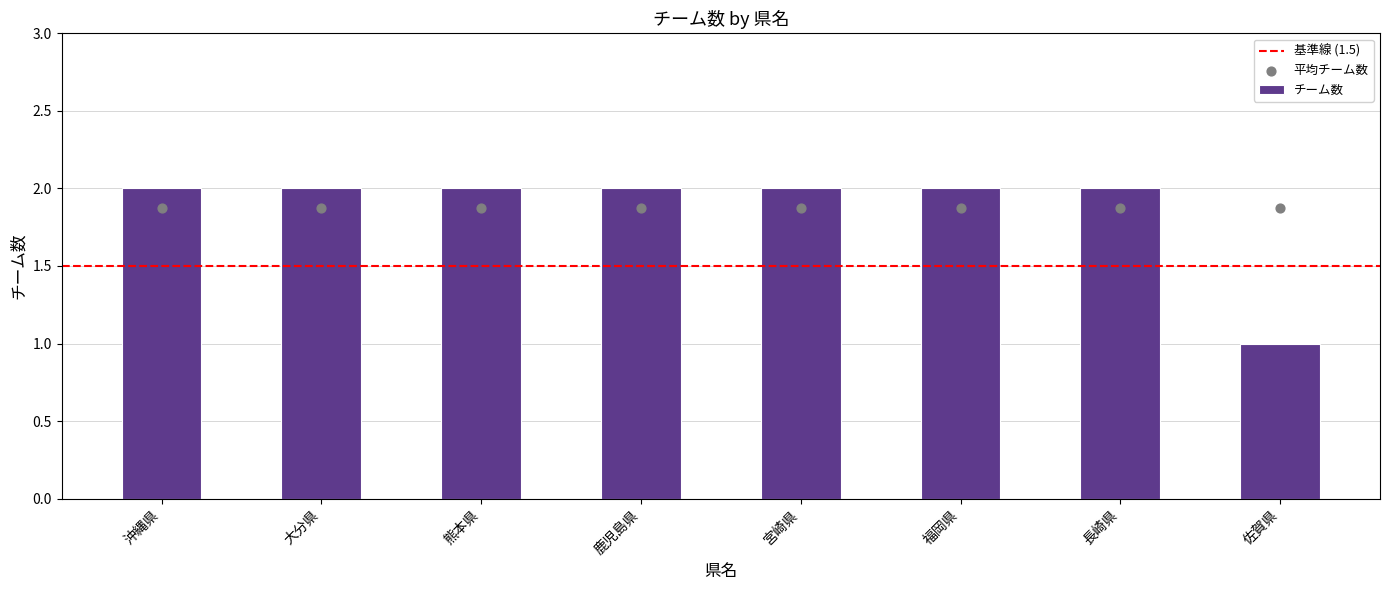

Is it true that チーム数 equals 3 at 大分県?

False